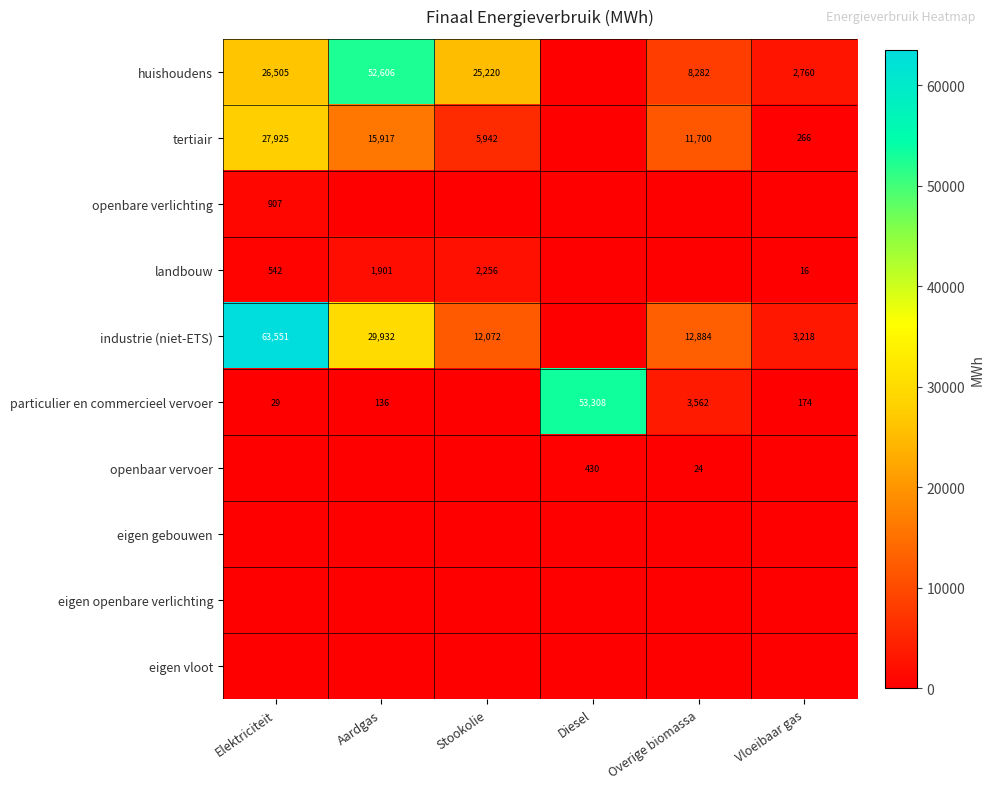

Is it true that particulier en commercieel vervoer equals 77 at Aardgas?

False